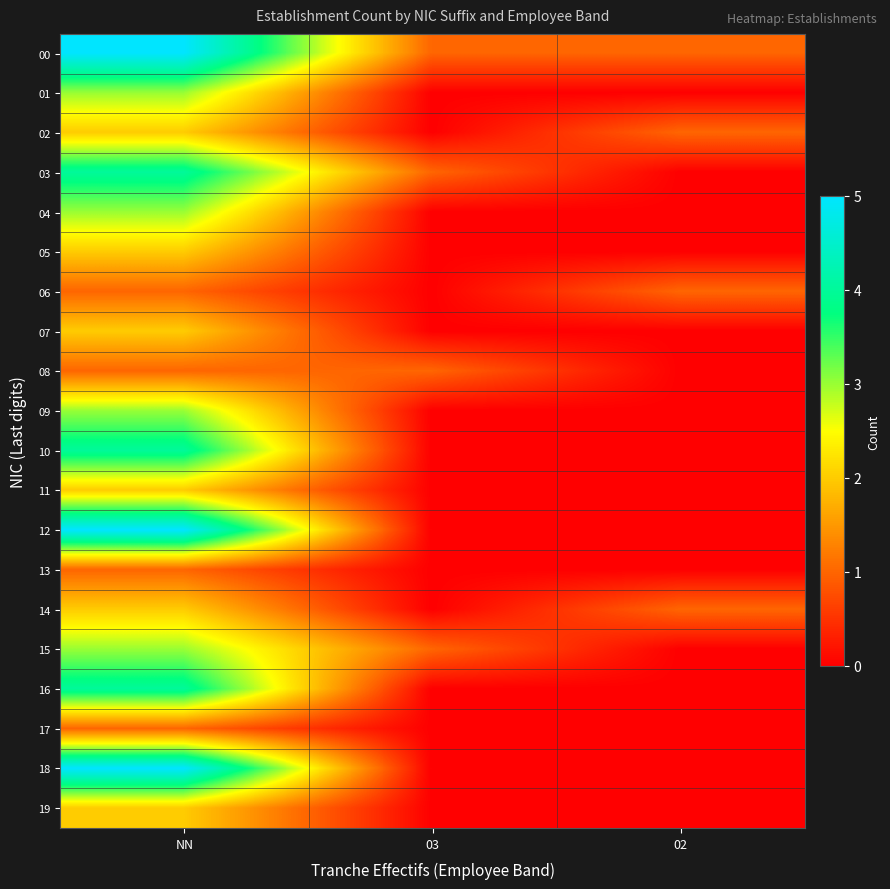

What is the total value across all series at 02?

4